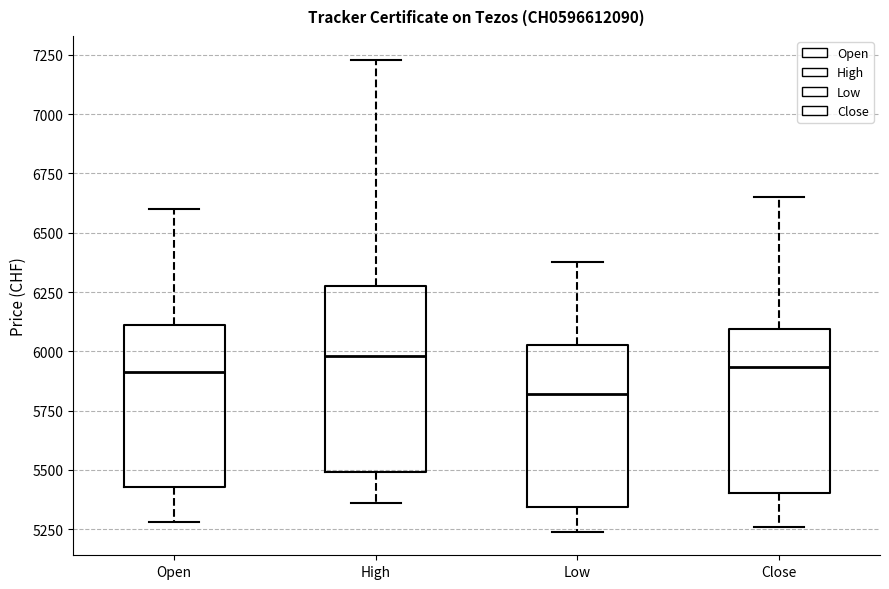

Reading left to right, transcribe this box plot: for each box, give where its median line is, the range the box spans, and where its two whiskers end, as read against the y-axis. The values are not printed on the chart, so give them approximately, as read against the axis.

Open: median 5900, box 5450 to 6100, whiskers 5300 to 6600
High: median 6000, box 5500 to 6300, whiskers 5350 to 7250
Low: median 5800, box 5350 to 6050, whiskers 5250 to 6400
Close: median 5950, box 5400 to 6100, whiskers 5250 to 6650